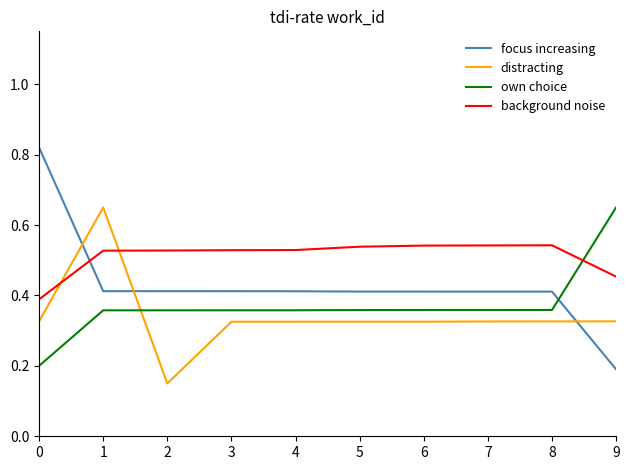

At which label does own choice reach its peak?

9